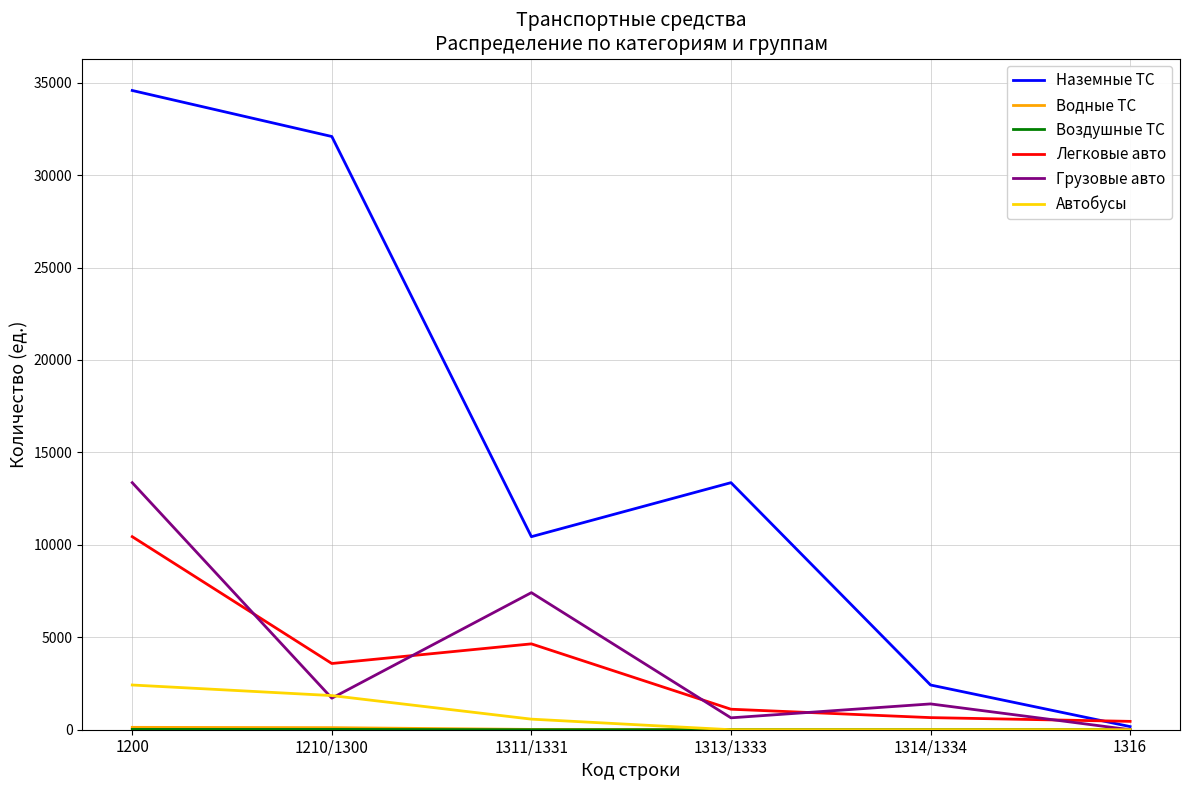

At how many categories does at least one series exceed 10753?

3